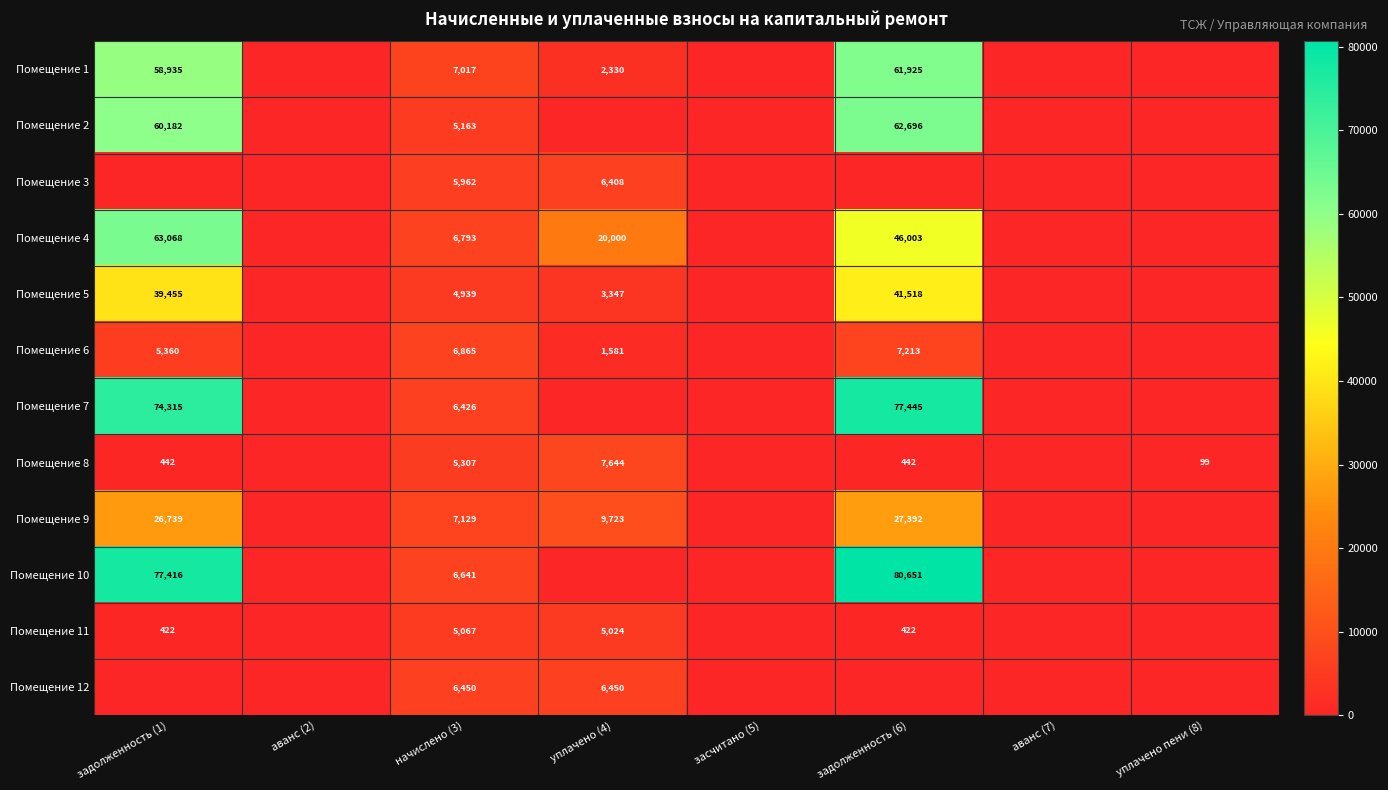

True or false: Помещение 2 has a value of 5163 at начислено (3).

True